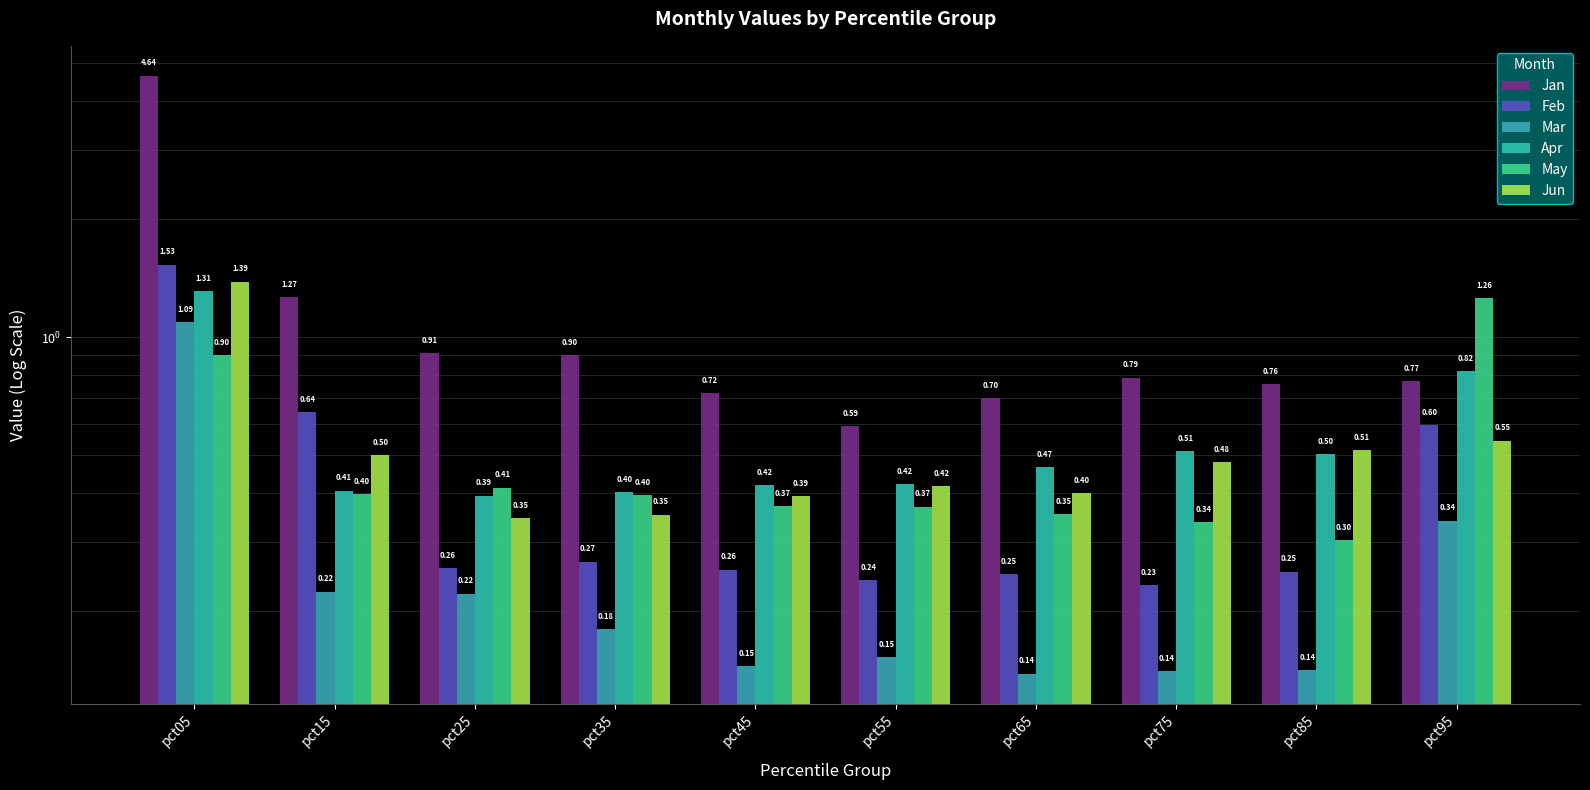

Which category has the highest value across all series?

pct05